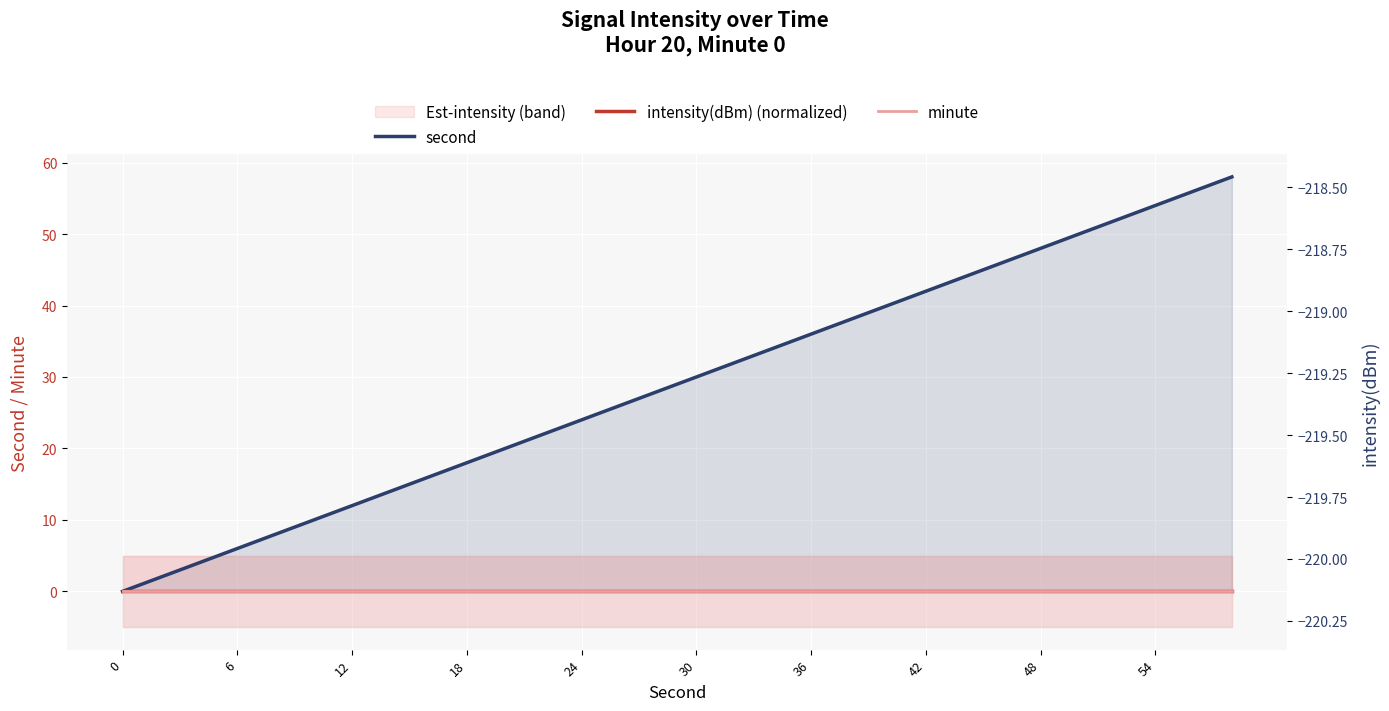

Which series has the widest spread of values?

second